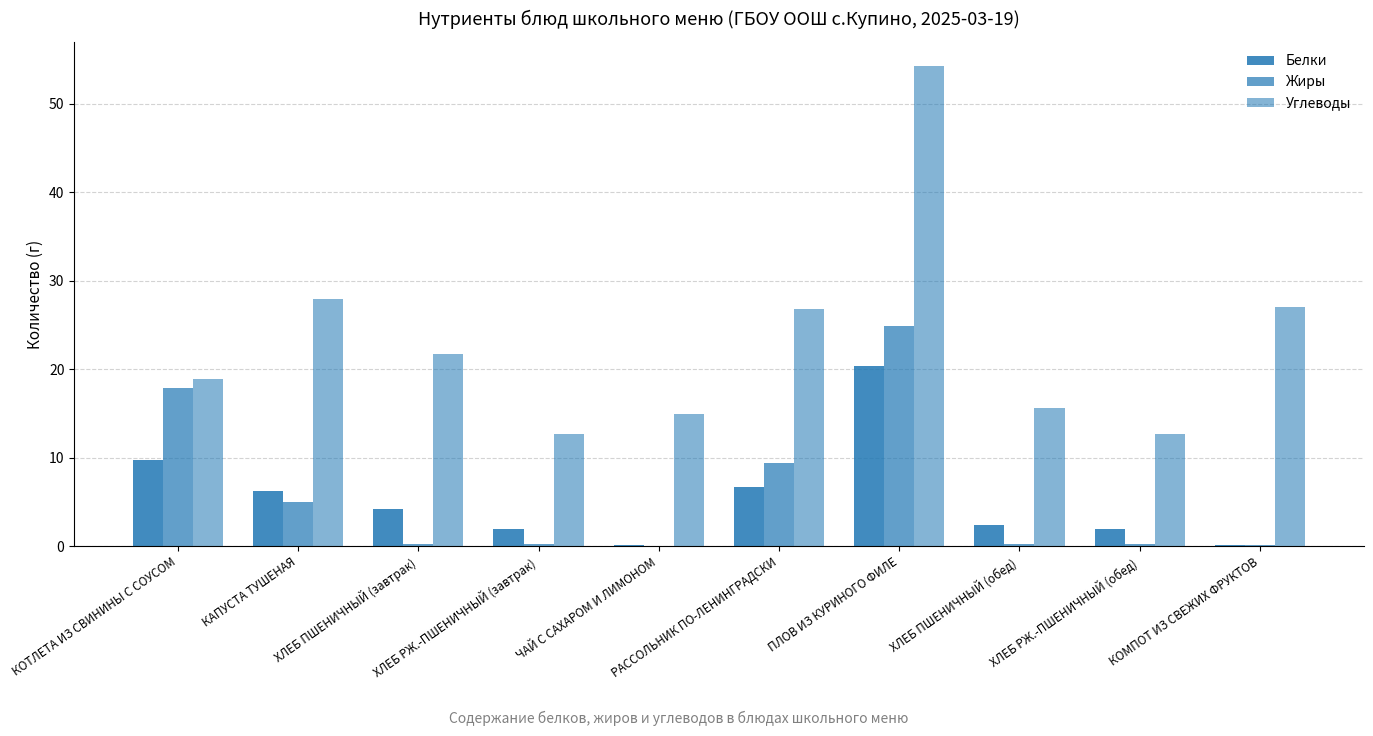

At which label does Жиры reach its peak?

ПЛОВ ИЗ КУРИНОГО ФИЛЕ